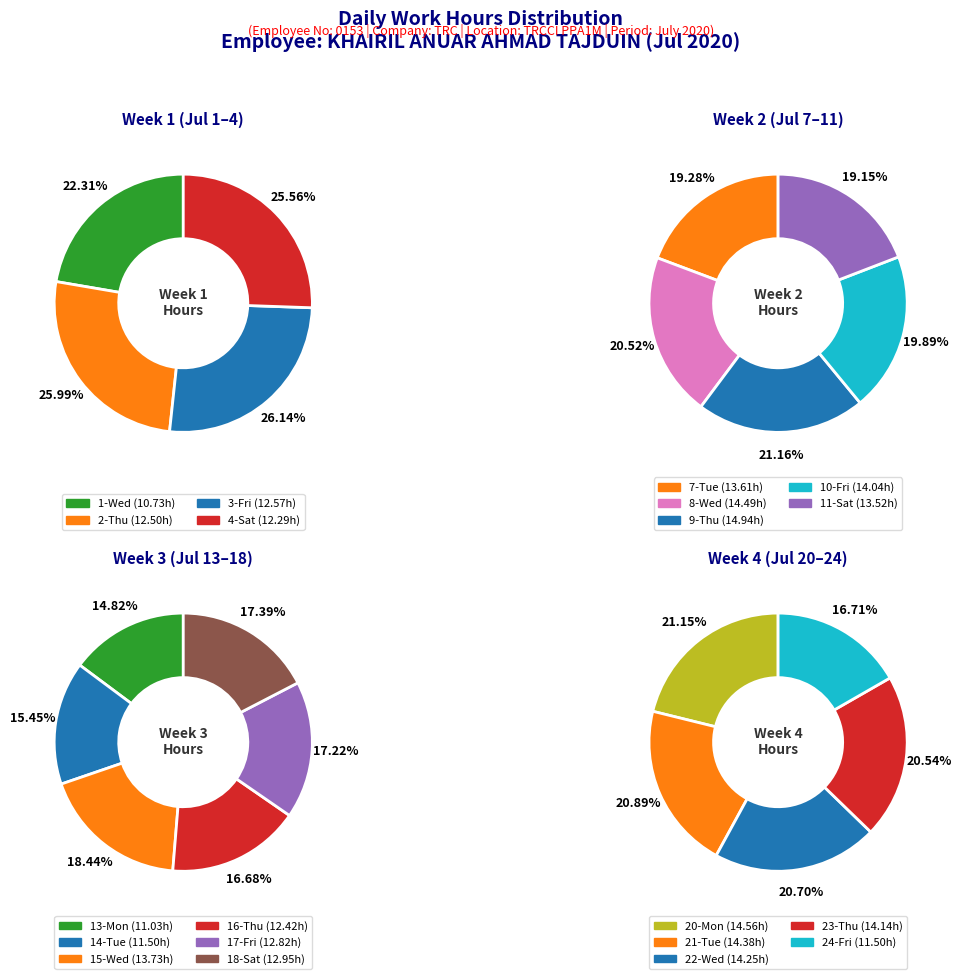

To the nearest percent, what is the difference between the largest and smallest slice percentages?

2%